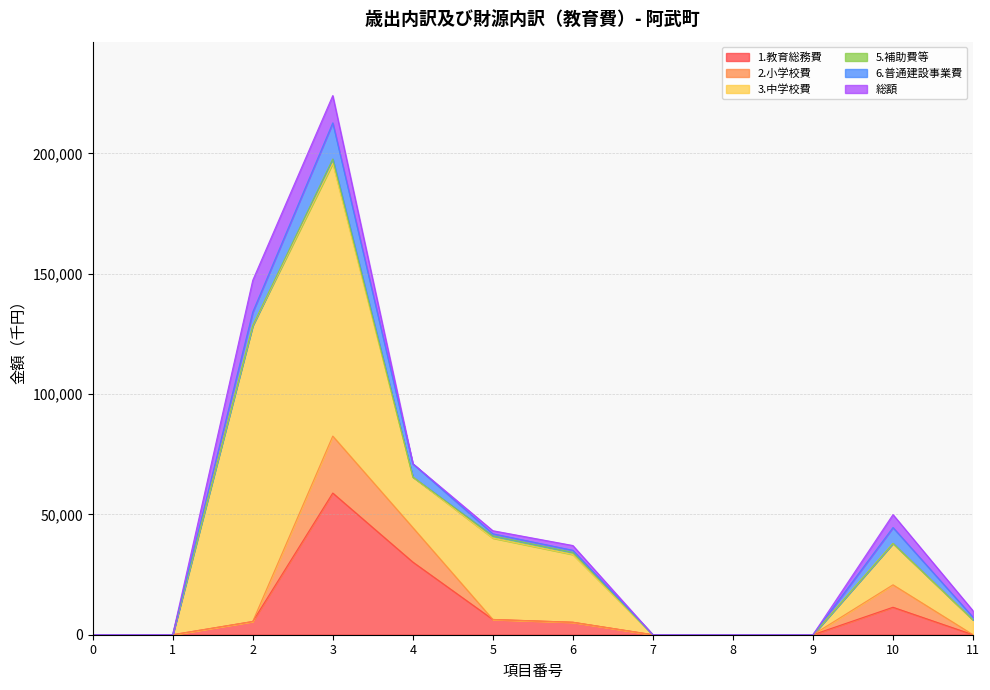

What is the difference between the 3.中学校費 values at 9 and 10?

17206